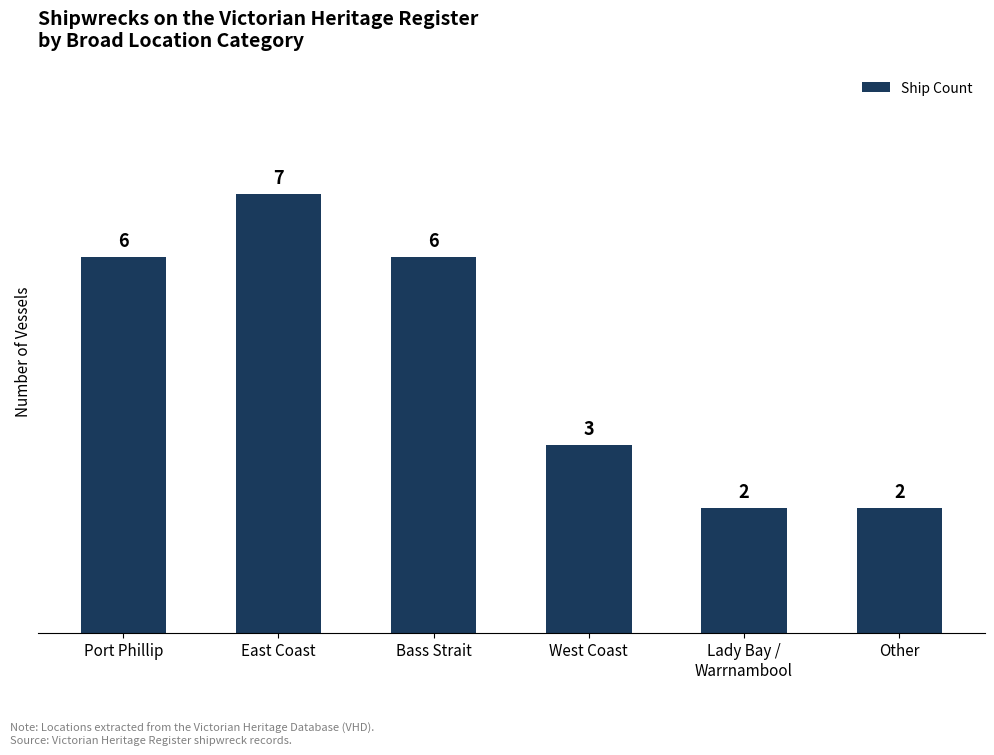

What is the difference between the second highest and second lowest values?

4